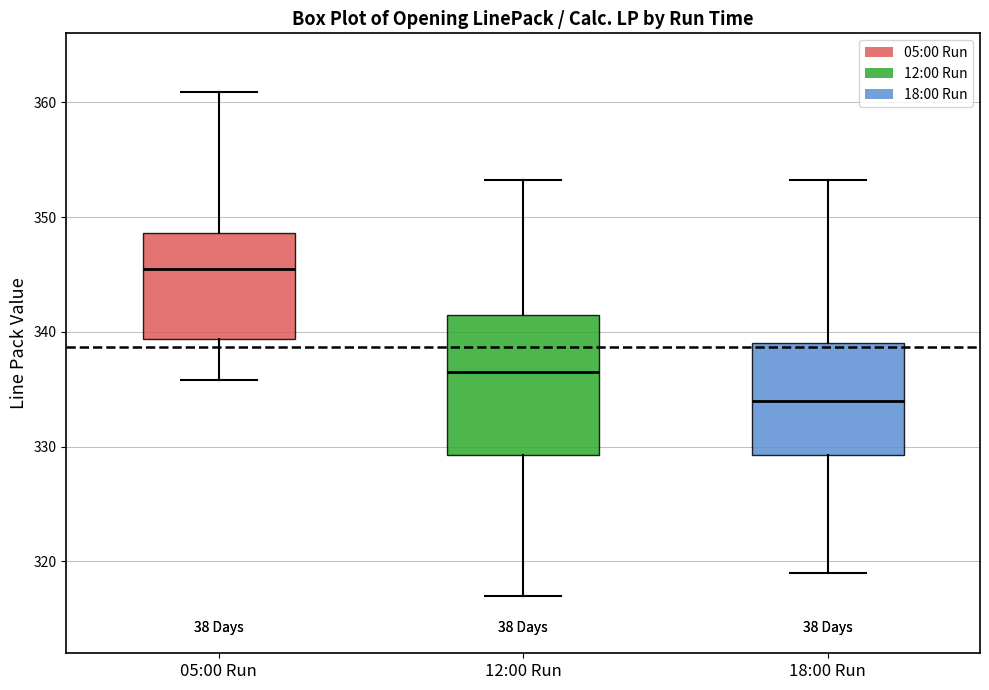

Reading left to right, transcribe this box plot: for each box, give where its median line is, the range the box spans, and where its two whiskers end, as read against the y-axis. The values are not printed on the chart, so give them approximately, as read against the axis.

05:00 Run: median 346, box 339 to 349, whiskers 336 to 361
12:00 Run: median 337, box 329 to 342, whiskers 317 to 353
18:00 Run: median 334, box 329 to 339, whiskers 319 to 353